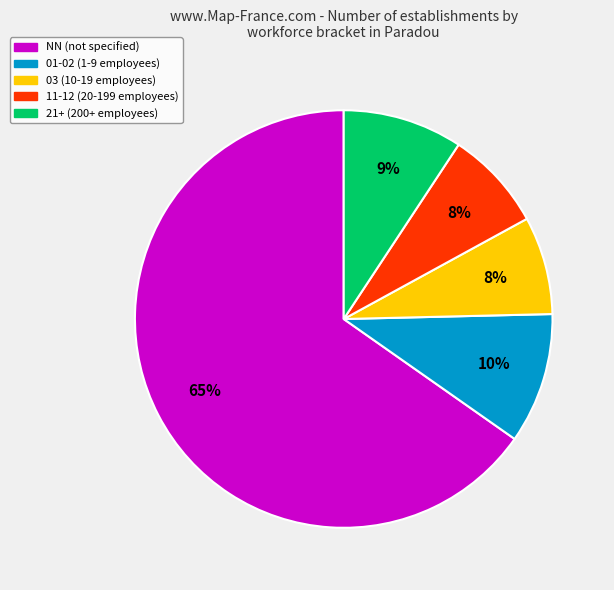

Is there a majority slice in this chart?

Yes